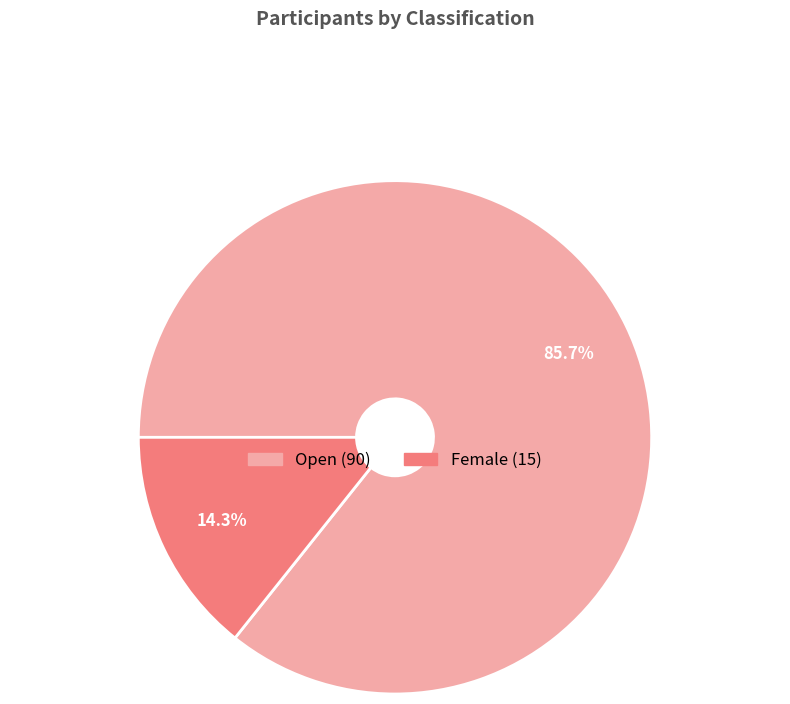

To the nearest percent, what portion does Open represent?

86%